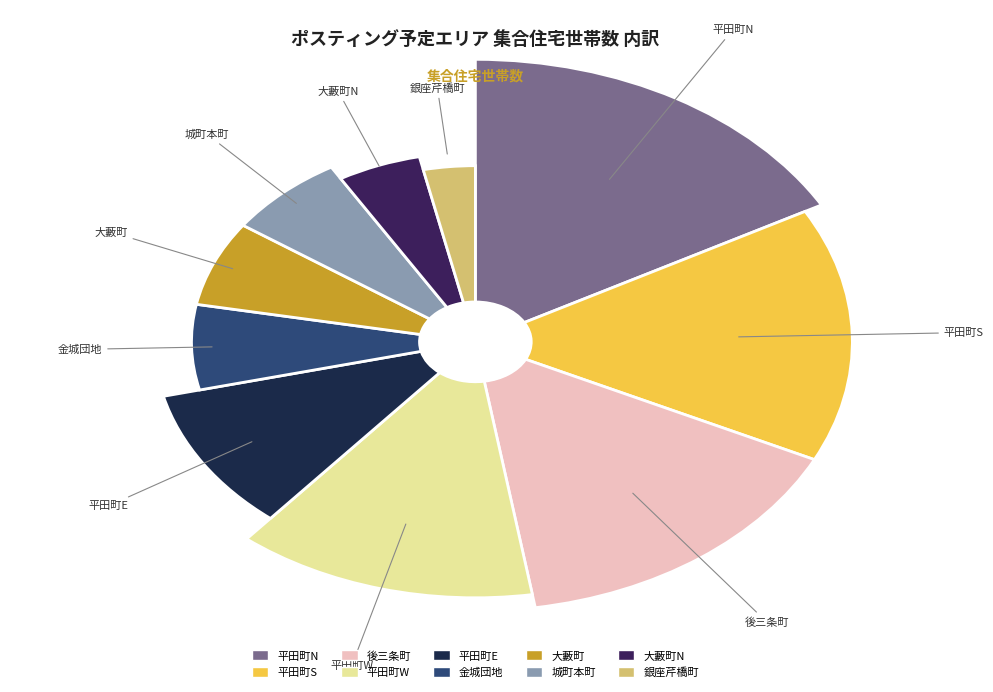

The 後三条町 slice represents 25% of the pie. True or false?

False